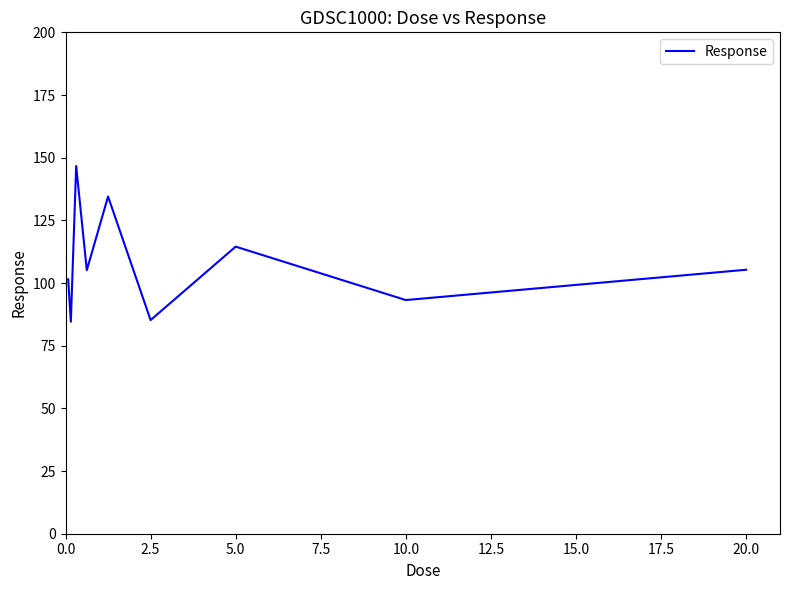

What is the maximum value shown in the chart?

146.7